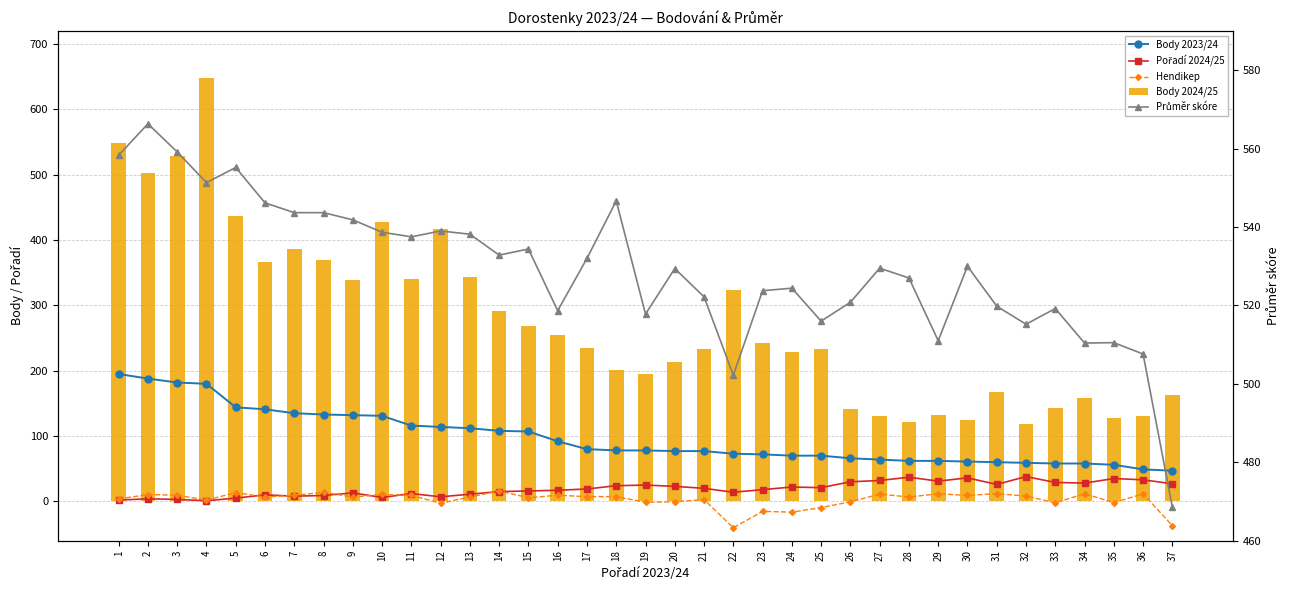

What is the value of the Body 2024/25 bar at the 17th from the left?

235.0